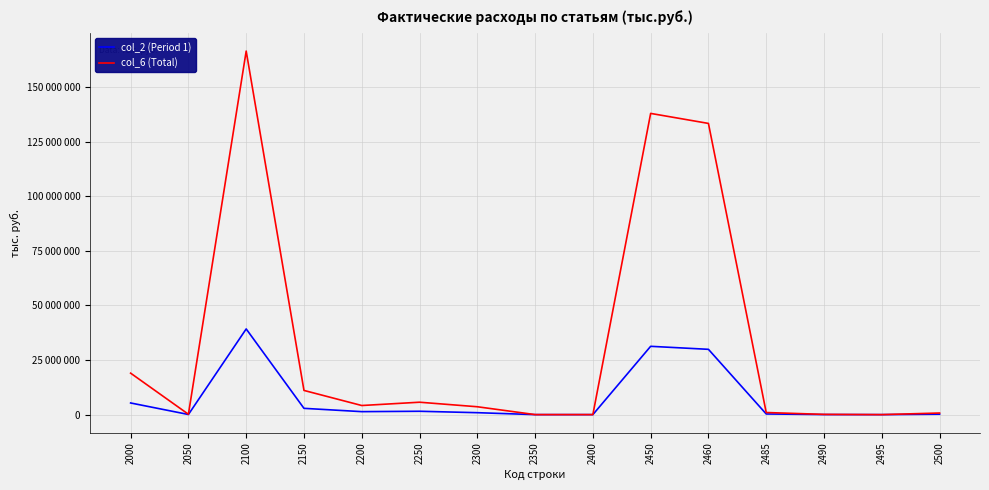

Reading left to right, what are all the values shown in this chart?

col_2 (Period 1): 2000=5334645	2050=60709	2100=39220850	2150=2874610	2200=1364872	2250=1535782	2300=888409	2350=1053	2400=4513	2450=31266784	2460=29889382	2485=296771	2490=30755	2495=39	2500=189404
col_6 (Total): 2000=18980681	2050=166498	2100=166404918	2150=11074060	2200=4169177	2250=5679512	2300=3602672	2350=11604	2400=11868	2450=137876907	2460=133295750	2485=963740	2490=108157	2495=133	2500=729951